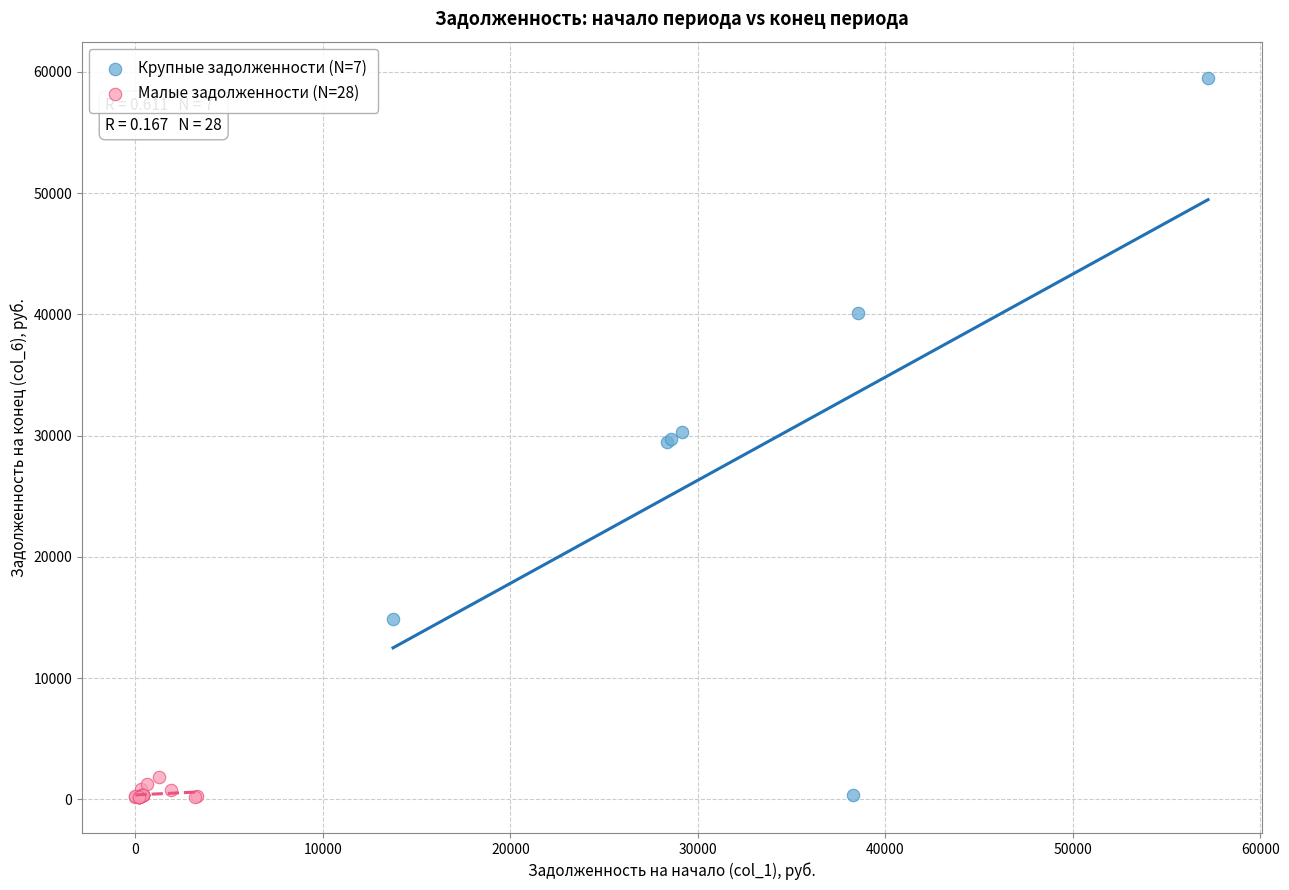

Which series contains the highest Y value?

Крупные задолженности (N=7)